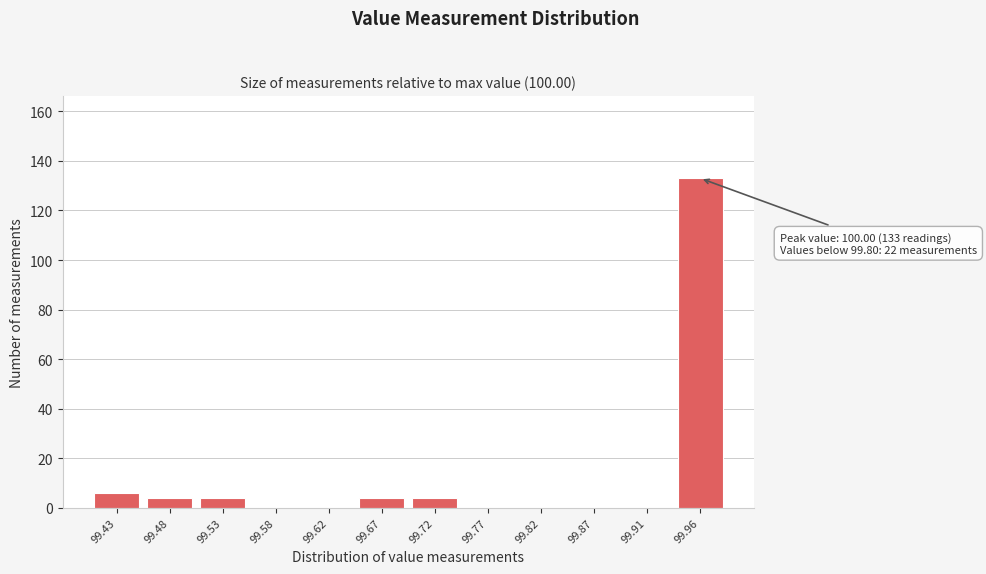

Reading left to right, list all the values displayed in this chart.

99.43=6	99.48=4	99.53=4	99.58=0	99.62=0	99.67=4	99.72=4	99.77=0	99.82=0	99.87=0	99.91=0	99.96=133